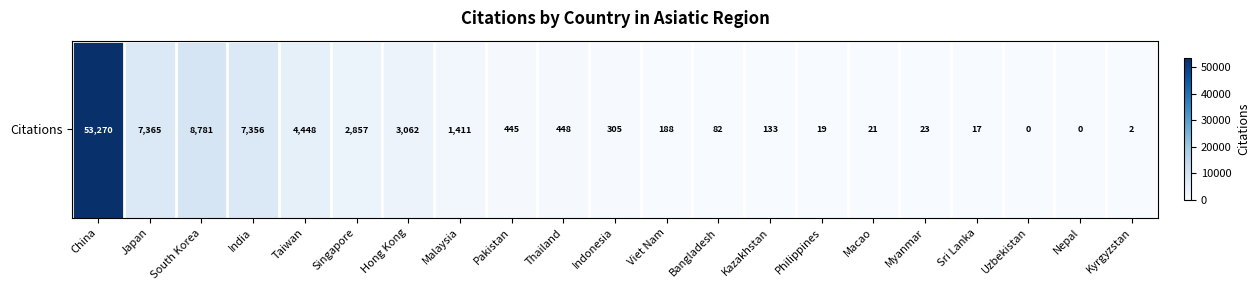

List the labels in order of value, smallest first.

Uzbekistan, Nepal, Kyrgyzstan, Sri Lanka, Philippines, Macao, Myanmar, Bangladesh, Kazakhstan, Viet Nam, Indonesia, Pakistan, Thailand, Malaysia, Singapore, Hong Kong, Taiwan, India, Japan, South Korea, China